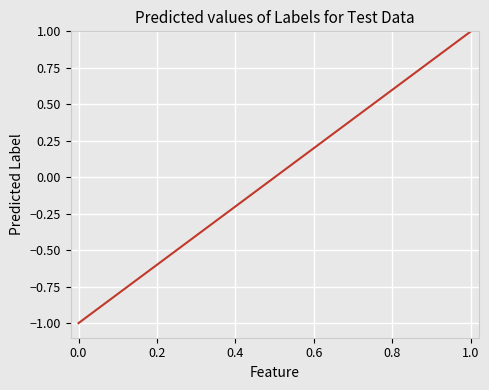

What is the greatest value displayed?

1.0